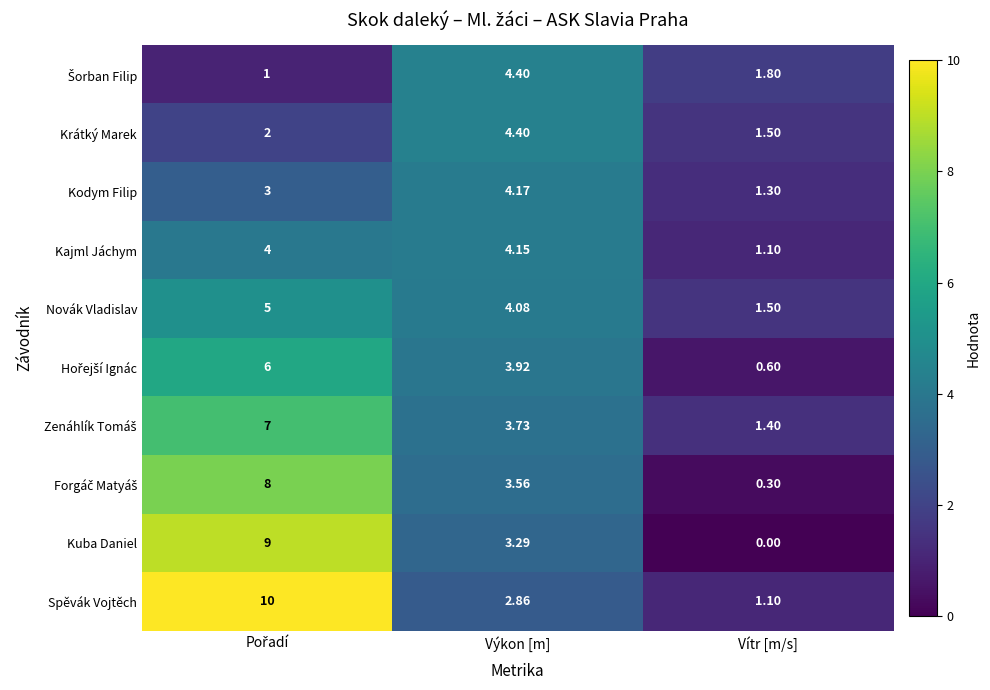

Which series has the largest total across all categories?

Spěvák Vojtěch